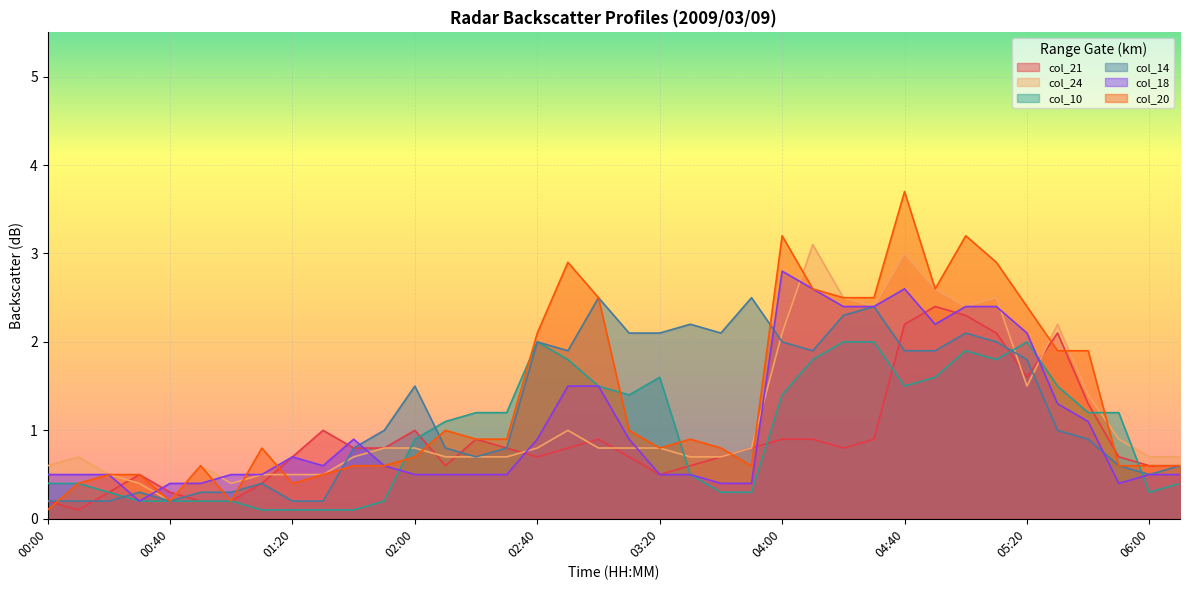

Reading left to right, transcribe all the data shown in this chart.

col_21: 0.2	0.1	0.3	0.5	0.3	0.2	0.2	0.4	0.7	1.0	0.8	0.8	1.0	0.6	0.9	0.8	0.7	0.8	0.9	0.7	0.5	0.6	0.7	0.8	0.9	0.9	0.8	0.9	2.2	2.4	2.3	2.1	1.6	2.1	1.3	0.7	0.6	0.6
col_24: 0.6	0.7	0.5	0.4	0.2	0.6	0.4	0.5	0.5	0.5	0.7	0.8	0.8	0.7	0.7	0.7	0.8	1.0	0.8	0.8	0.8	0.7	0.7	0.8	2.1	3.1	2.5	2.4	3.0	2.6	2.4	2.5	1.5	2.2	1.4	0.9	0.7	0.7
col_10: 0.4	0.4	0.3	0.2	0.2	0.2	0.2	0.1	0.1	0.1	0.1	0.2	0.9	1.1	1.2	1.2	2.0	1.8	1.5	1.4	1.6	0.5	0.3	0.3	1.4	1.8	2.0	2.0	1.5	1.6	1.9	1.8	2.0	1.5	1.2	1.2	0.3	0.4
col_14: 0.2	0.2	0.2	0.3	0.2	0.3	0.3	0.4	0.2	0.2	0.8	1.0	1.5	0.8	0.7	0.8	2.0	1.9	2.5	2.1	2.1	2.2	2.1	2.5	2.0	1.9	2.3	2.4	1.9	1.9	2.1	2.0	1.8	1.0	0.9	0.6	0.5	0.6
col_18: 0.5	0.5	0.5	0.2	0.4	0.4	0.5	0.5	0.7	0.6	0.9	0.6	0.5	0.5	0.5	0.5	0.9	1.5	1.5	0.9	0.5	0.5	0.4	0.4	2.8	2.6	2.4	2.4	2.6	2.2	2.4	2.4	2.1	1.3	1.1	0.4	0.5	0.5
col_20: 0.1	0.4	0.5	0.5	0.2	0.6	0.2	0.8	0.4	0.5	0.6	0.6	0.7	1.0	0.9	0.9	2.1	2.9	2.5	1.0	0.8	0.9	0.8	0.6	3.2	2.6	2.5	2.5	3.7	2.6	3.2	2.9	2.4	1.9	1.9	0.6	0.6	0.6